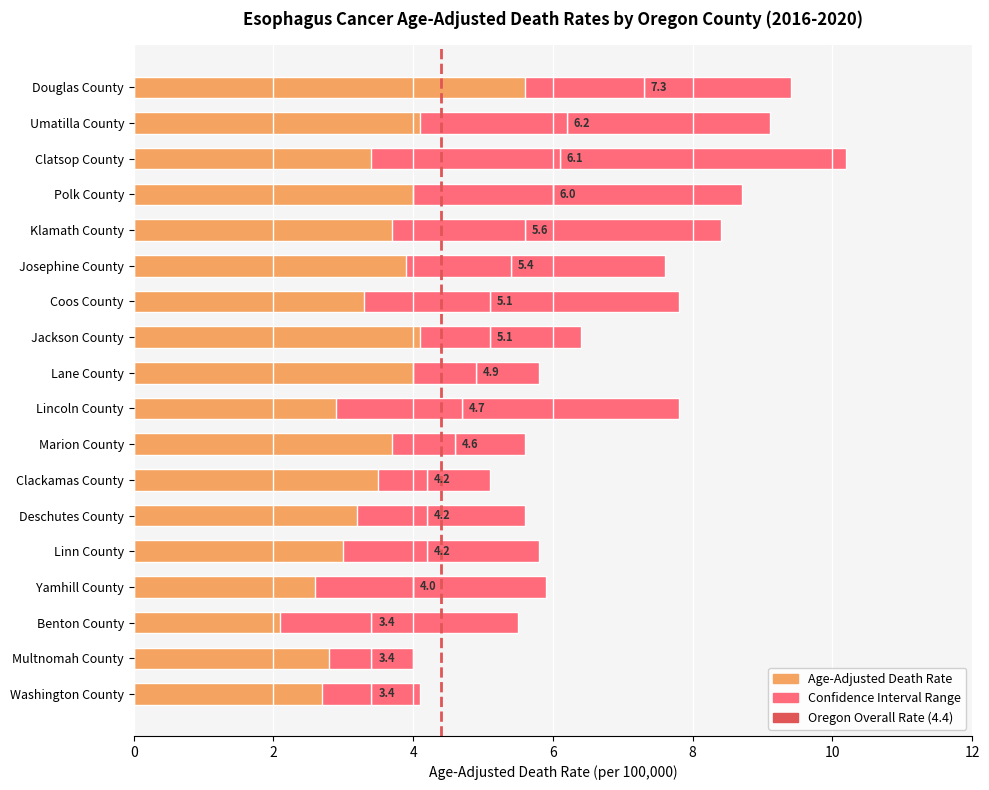

List the labels in order of Age-Adjusted Death Rate value, smallest first.

Benton County, Multnomah County, Washington County, Yamhill County, Clackamas County, Deschutes County, Linn County, Marion County, Lincoln County, Lane County, Coos County, Jackson County, Josephine County, Klamath County, Polk County, Clatsop County, Umatilla County, Douglas County